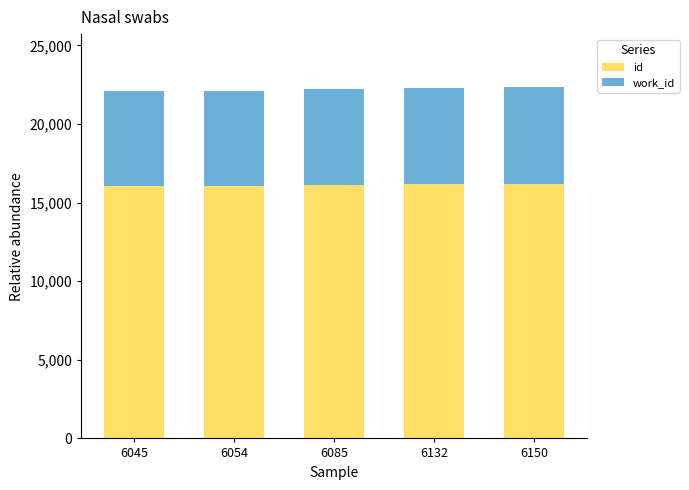

What is the sum of all id values?

80577